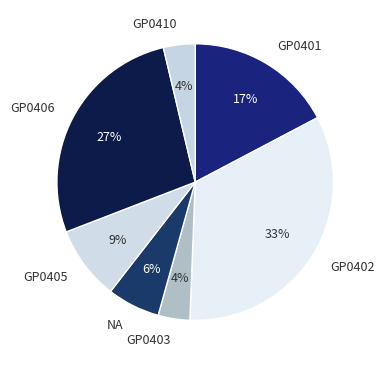

To the nearest percent, what is the average slice percentage?

14%